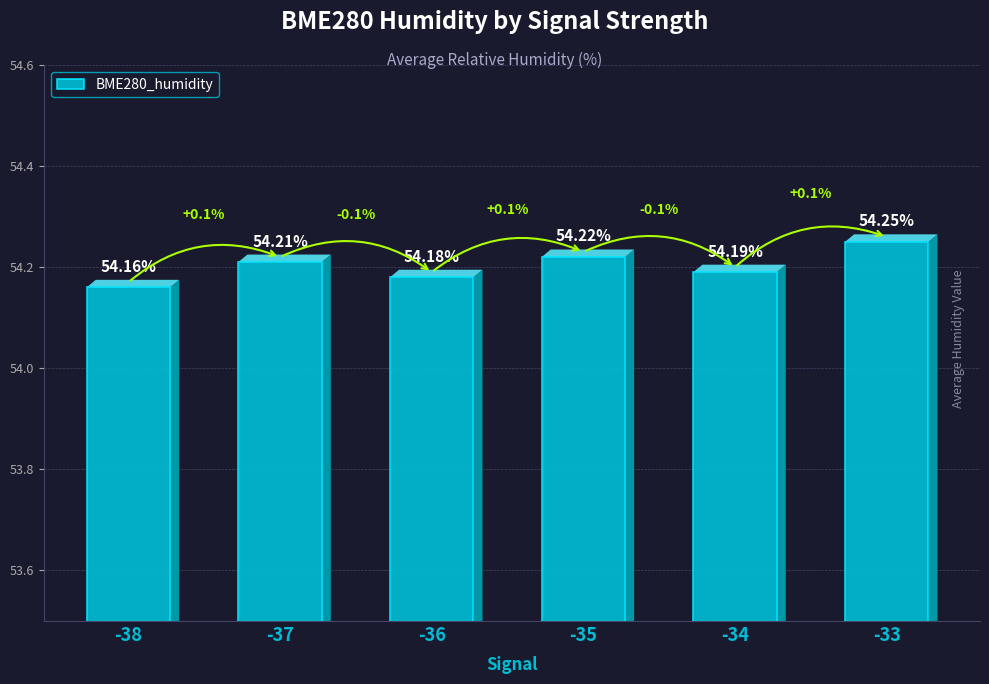

The value at -38 is 35.9. True or false?

False